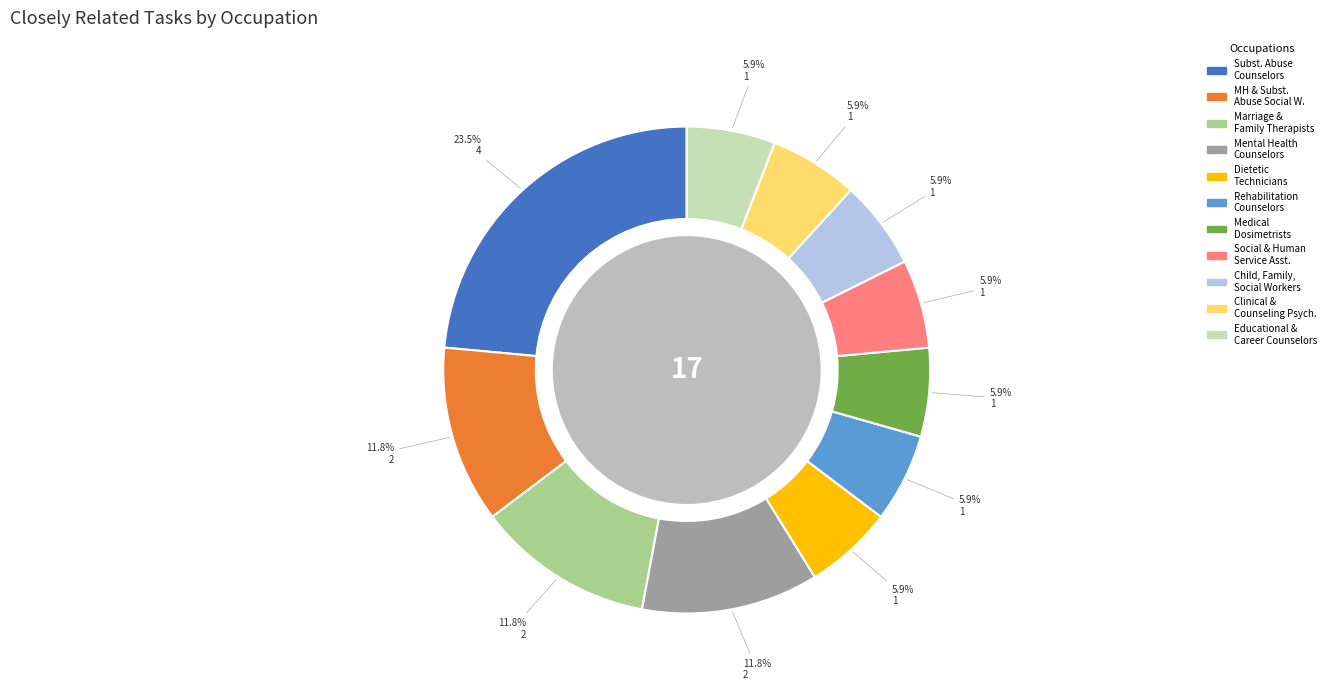

Is there any slice that represents more than half of the pie?

No